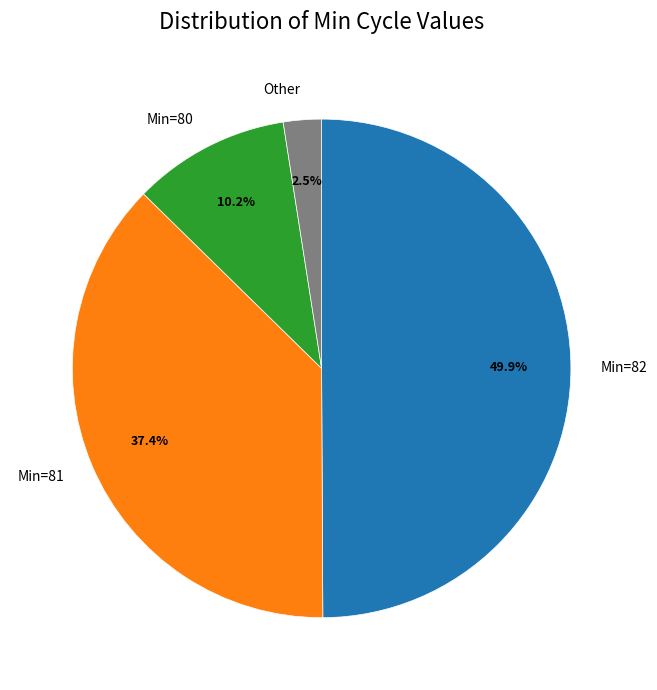

What is the smallest slice in the pie chart?

Other